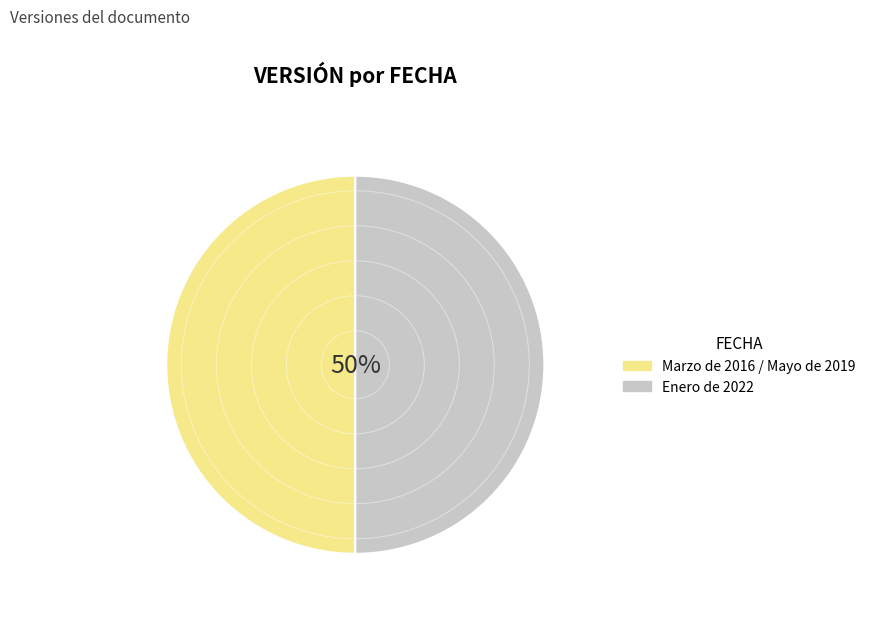

To the nearest percent, what is the average slice percentage?

50%